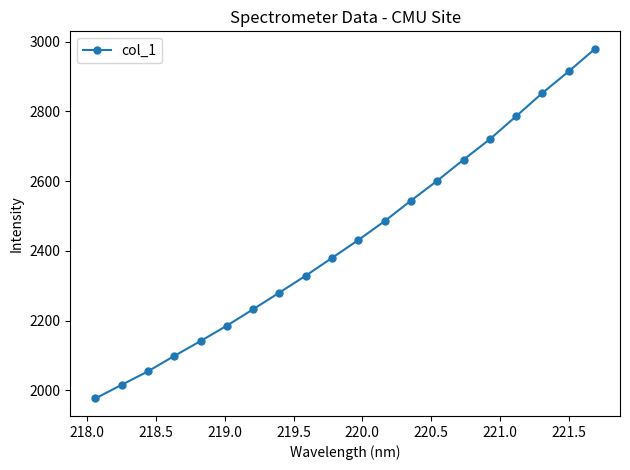

What is the greatest value displayed?

2979.8